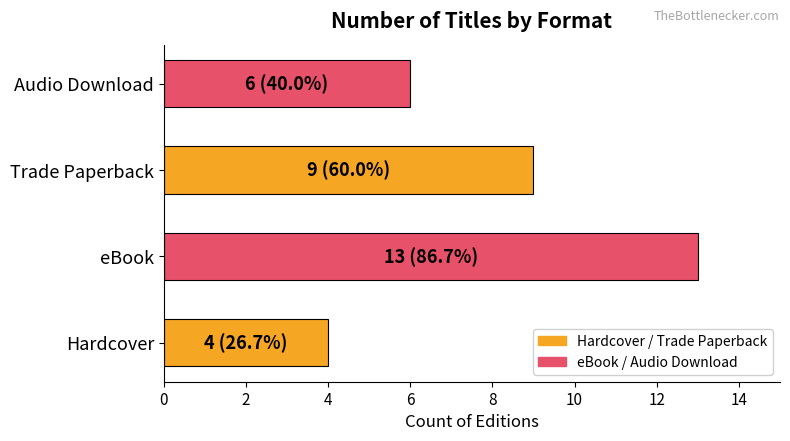

At which label is the value closest to 8?

Trade Paperback